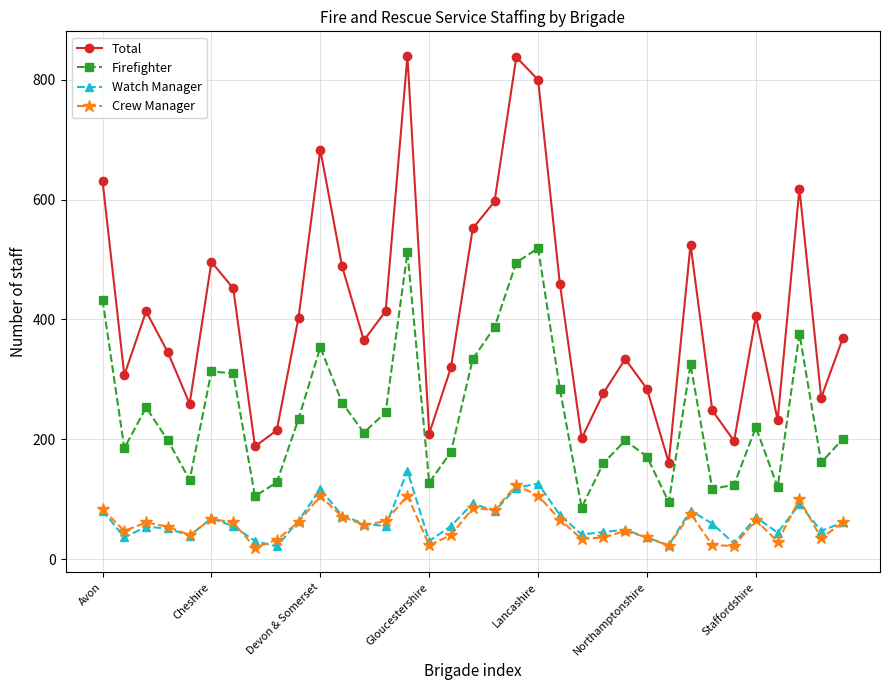

What is the greatest value displayed?

840.0